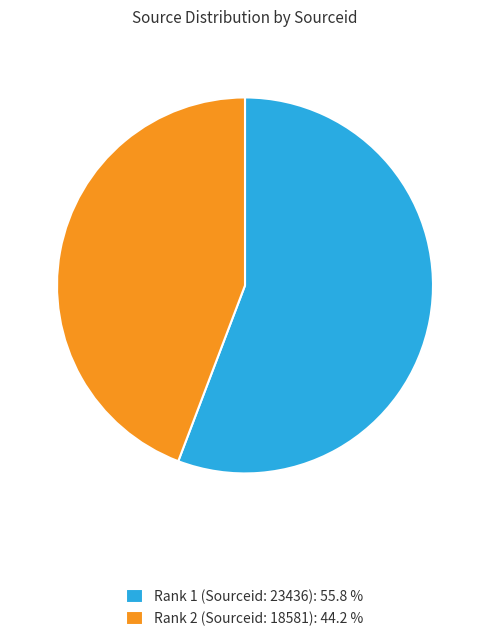

Is there any slice that represents more than half of the pie?

Yes